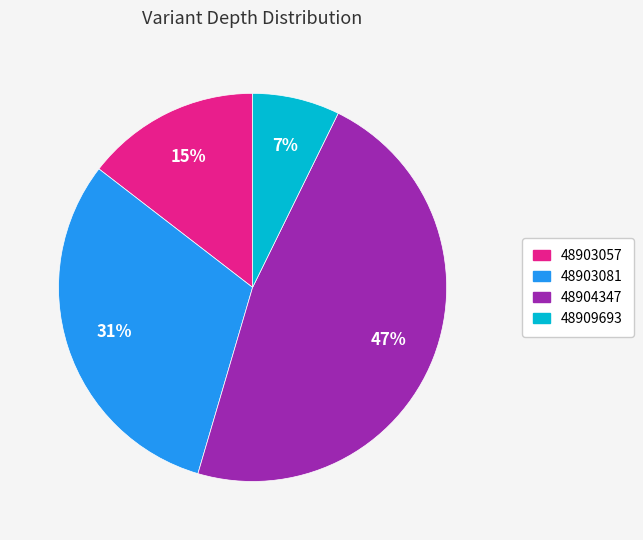

Rank the categories by value from highest to lowest.

48904347, 48903081, 48903057, 48909693